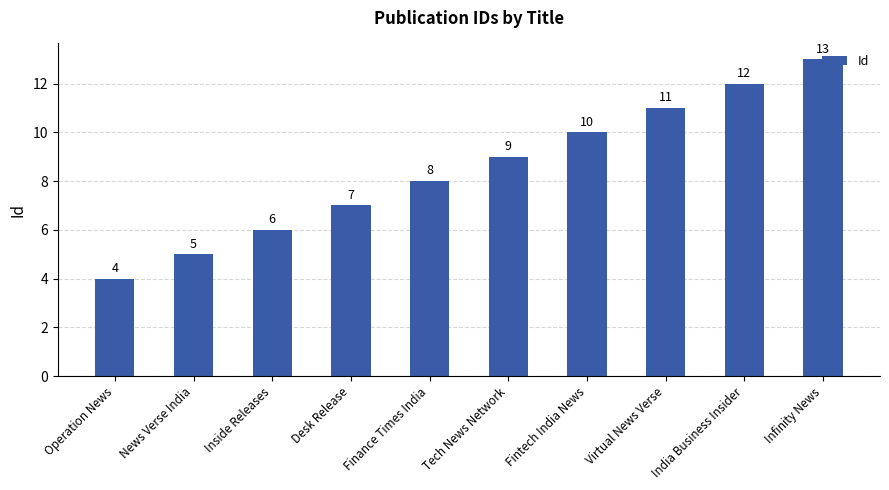

How many bars are there in total?

10